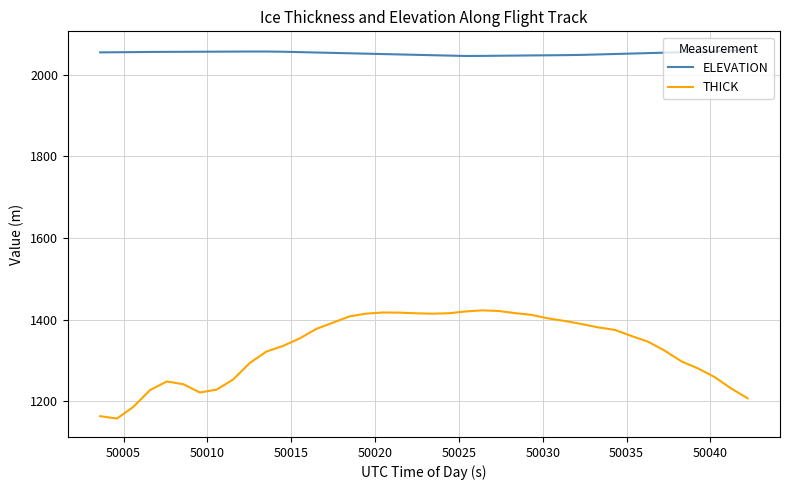

Which series has the largest total across all categories?

ELEVATION